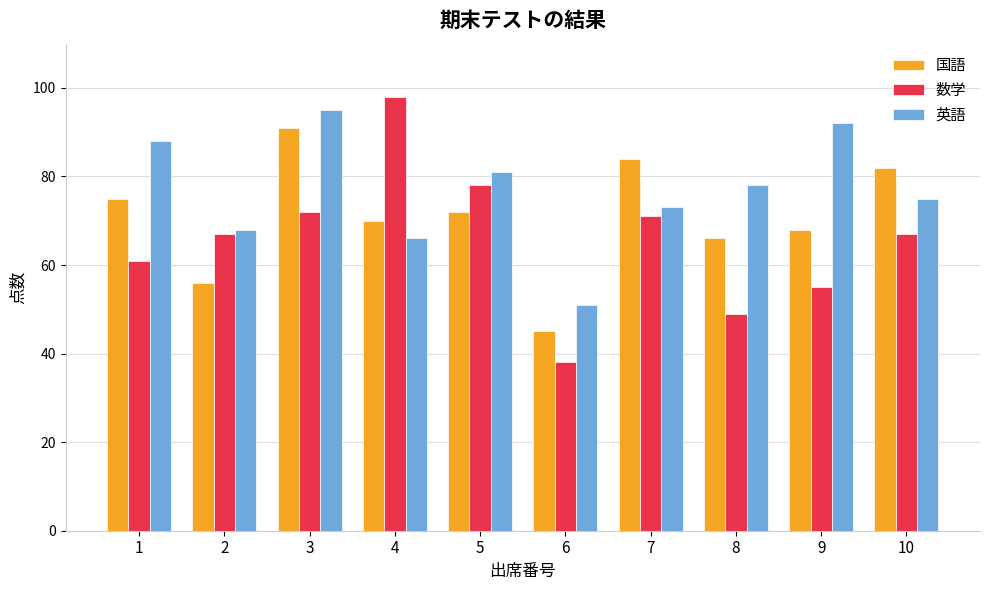

How many data points in 英語 are less than 78?

5